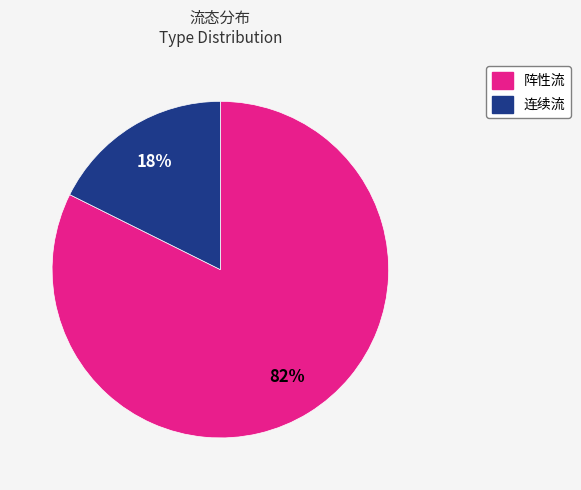

Is 连续流 the majority of the pie?

No